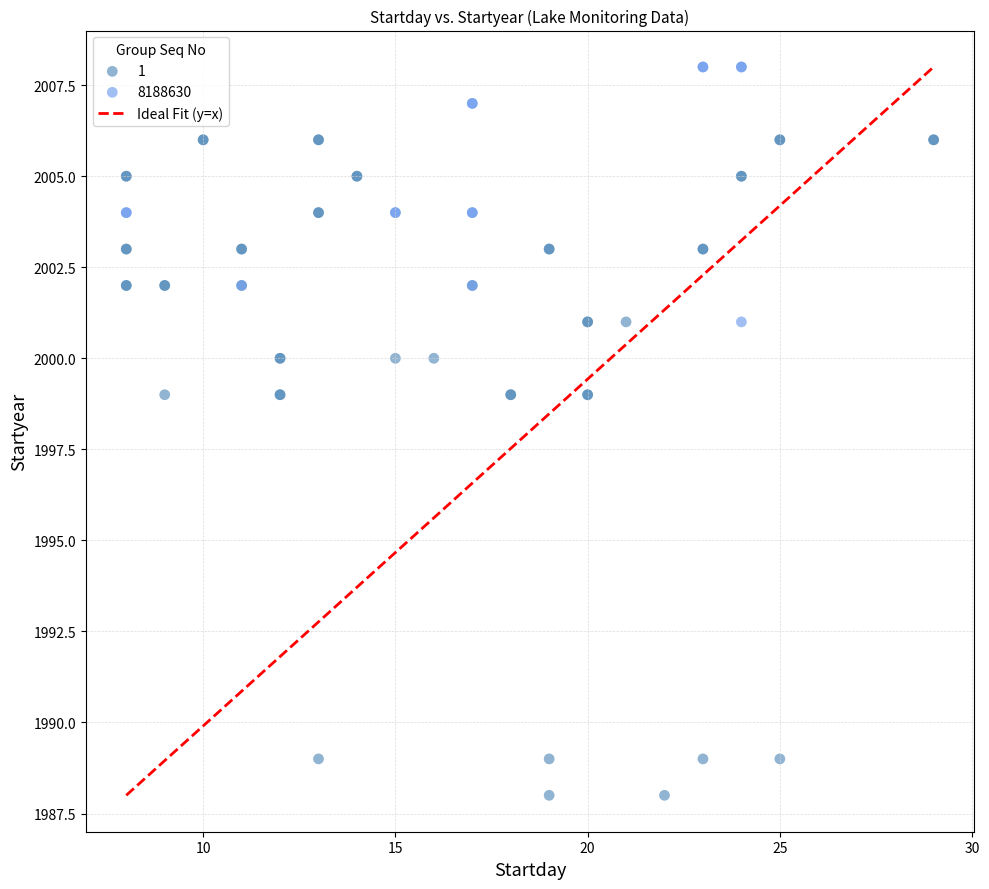

Which series reaches the maximum Y coordinate?

8188630